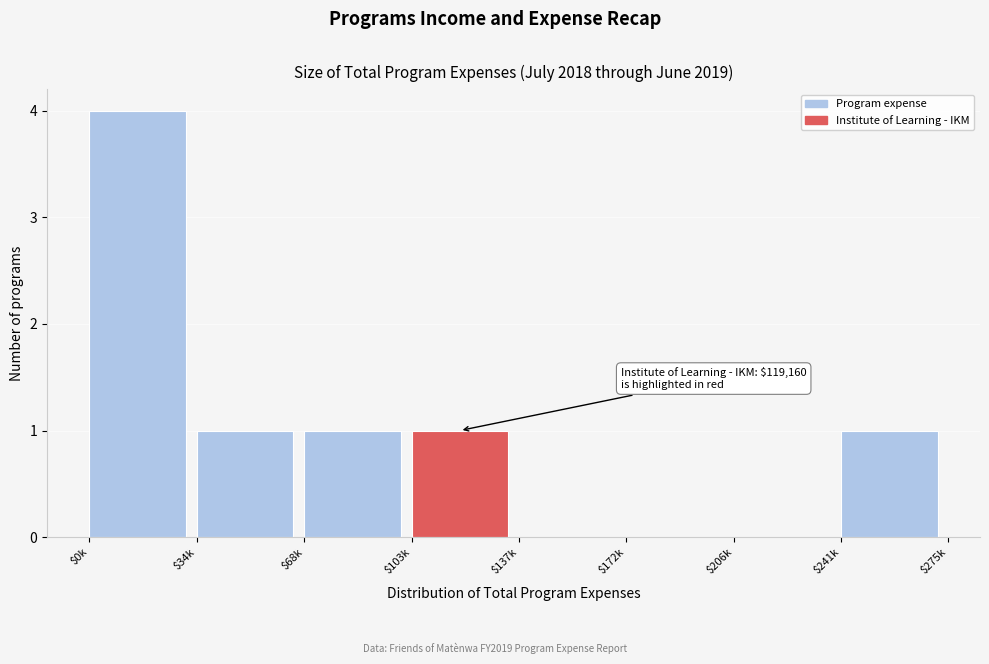

Which label corresponds to the largest value in the chart?

$0k